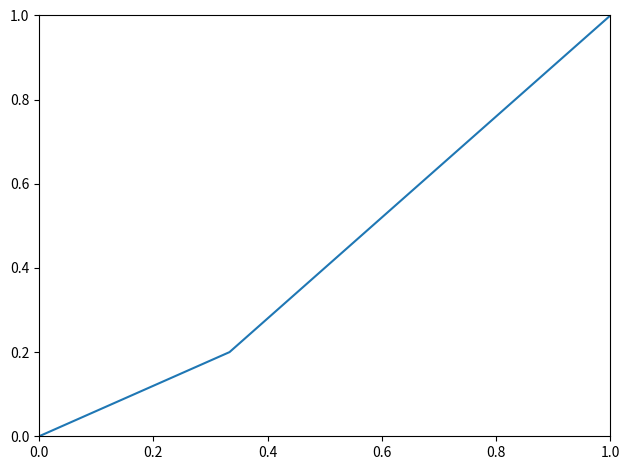

What is the sum of all values?

1.8